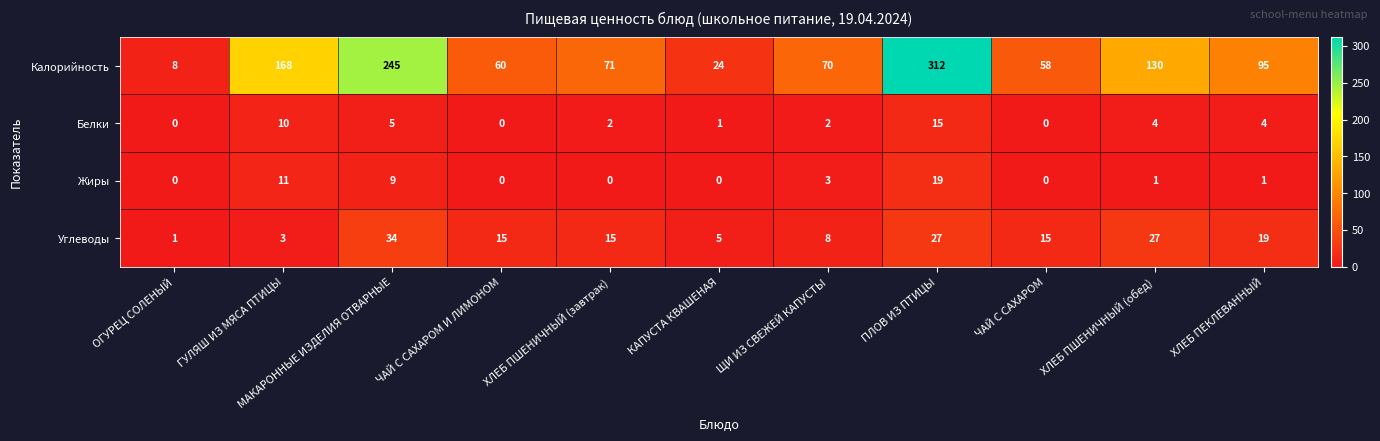

What is the total value across all series at КАПУСТА КВАШЕНАЯ?

30